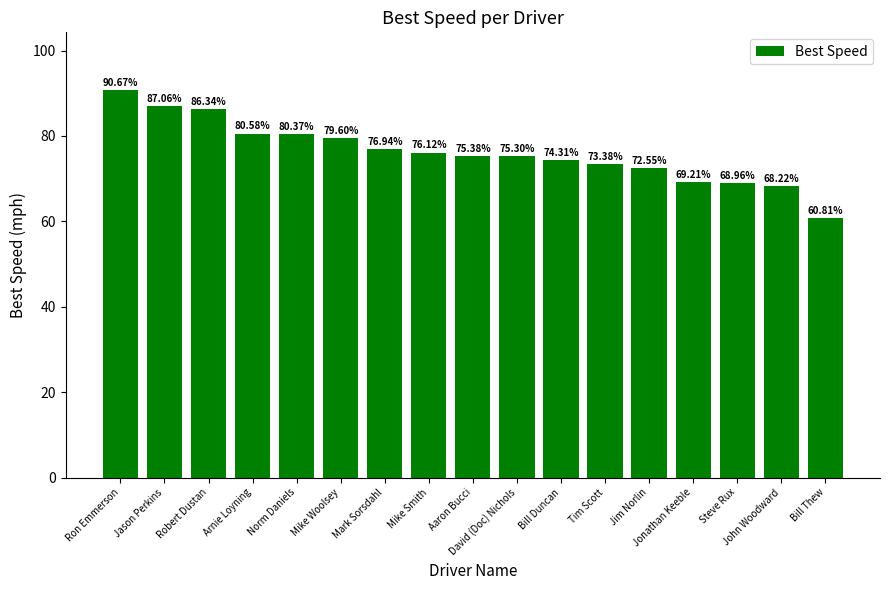

What is the label of the 5th bar from the right?

Jim Norlin